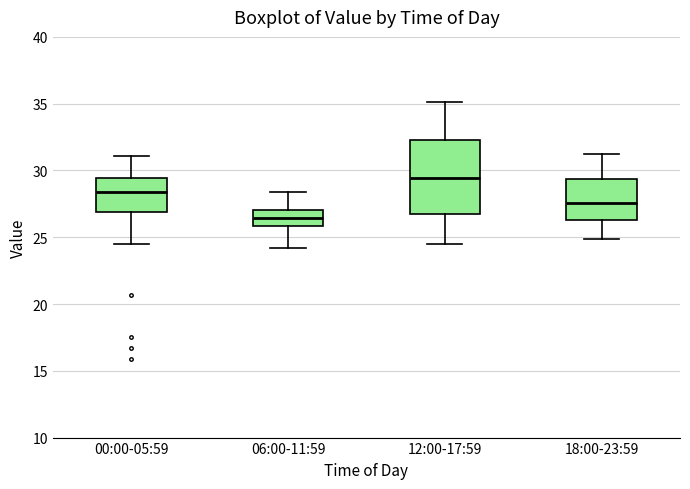

Reading left to right, transcribe this box plot: for each box, give where its median line is, the range the box spans, and where its two whiskers end, as read against the y-axis. The values are not printed on the chart, so give them approximately, as read against the axis.

00:00-05:59: median 28.5, box 27.0 to 29.5, whiskers 24.5 to 31.0
06:00-11:59: median 26.5, box 26.0 to 27.0, whiskers 24.0 to 28.5
12:00-17:59: median 29.5, box 27.0 to 32.5, whiskers 24.5 to 35.0
18:00-23:59: median 27.5, box 26.5 to 29.5, whiskers 25.0 to 31.0